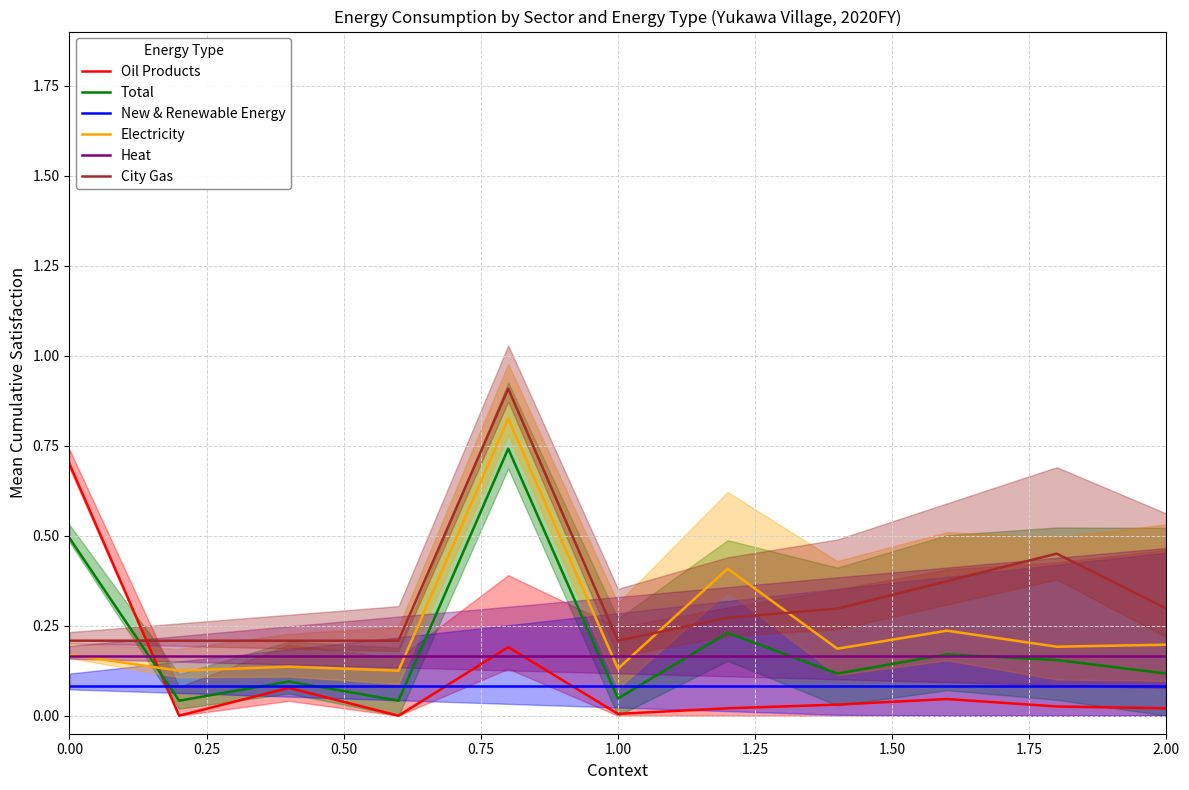

True or false: New & Renewable Energy and City Gas intersect in this chart.

False